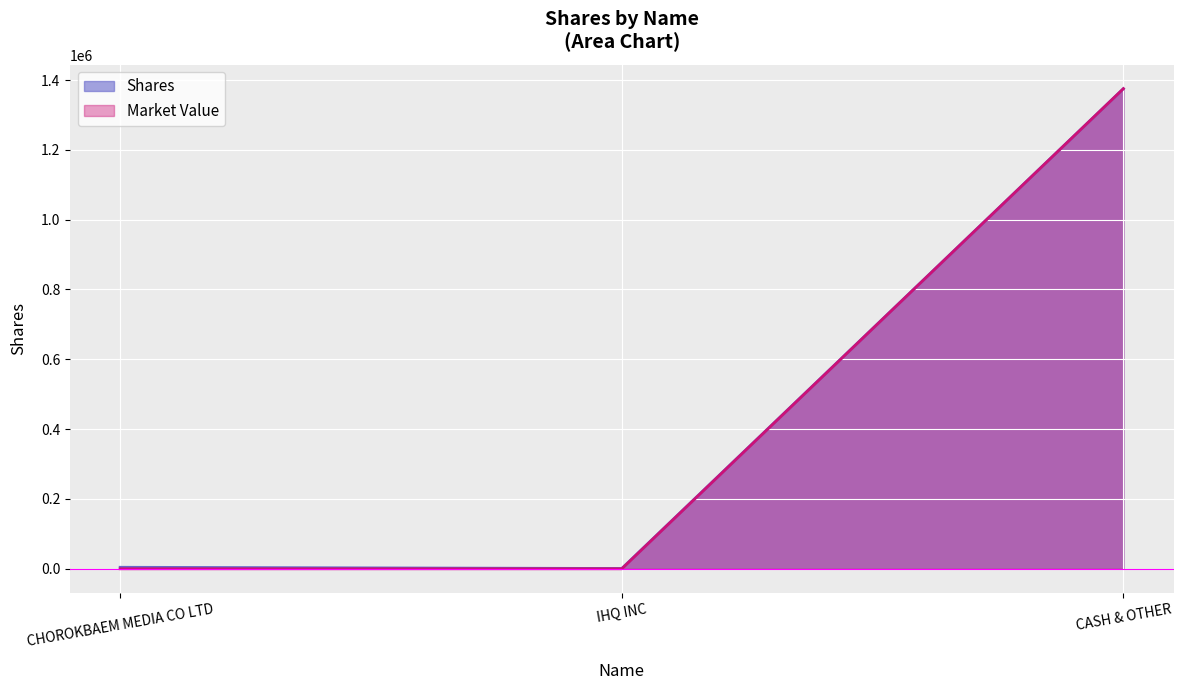

What position from the left is CASH & OTHER?

3